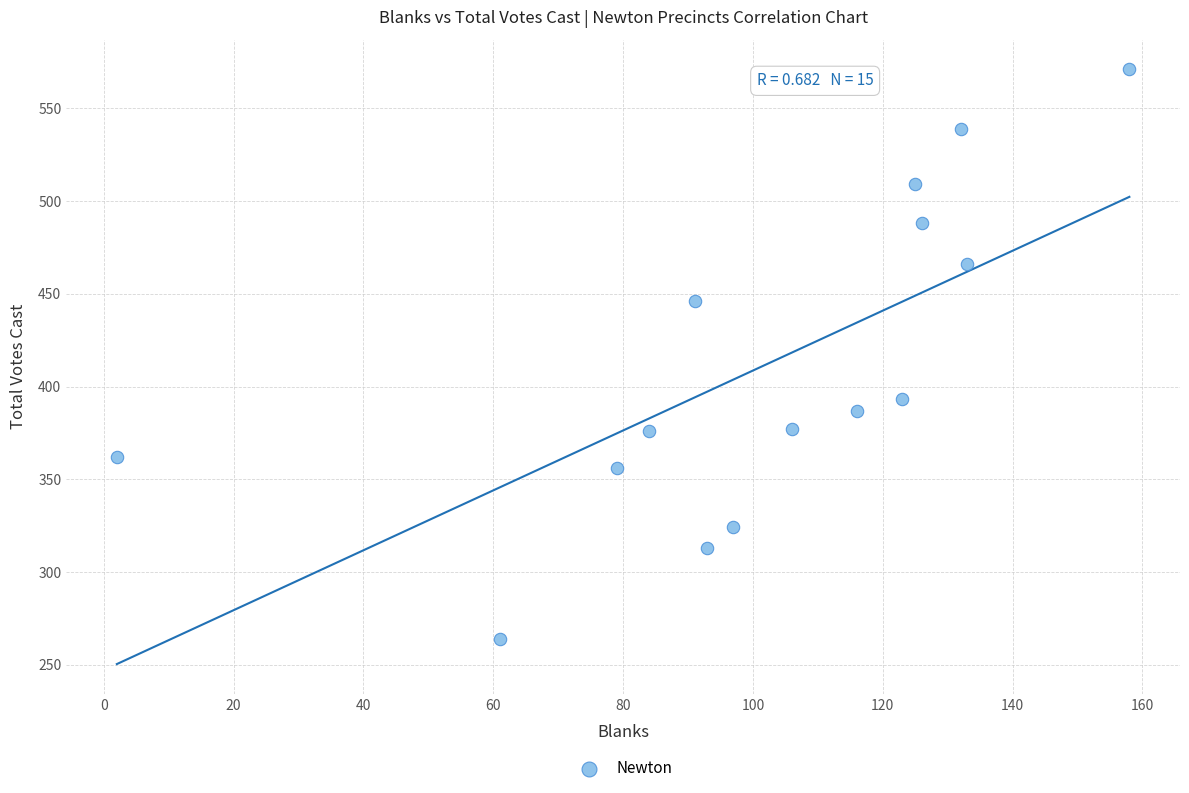

What is the range of Y values (max minus min)?

307